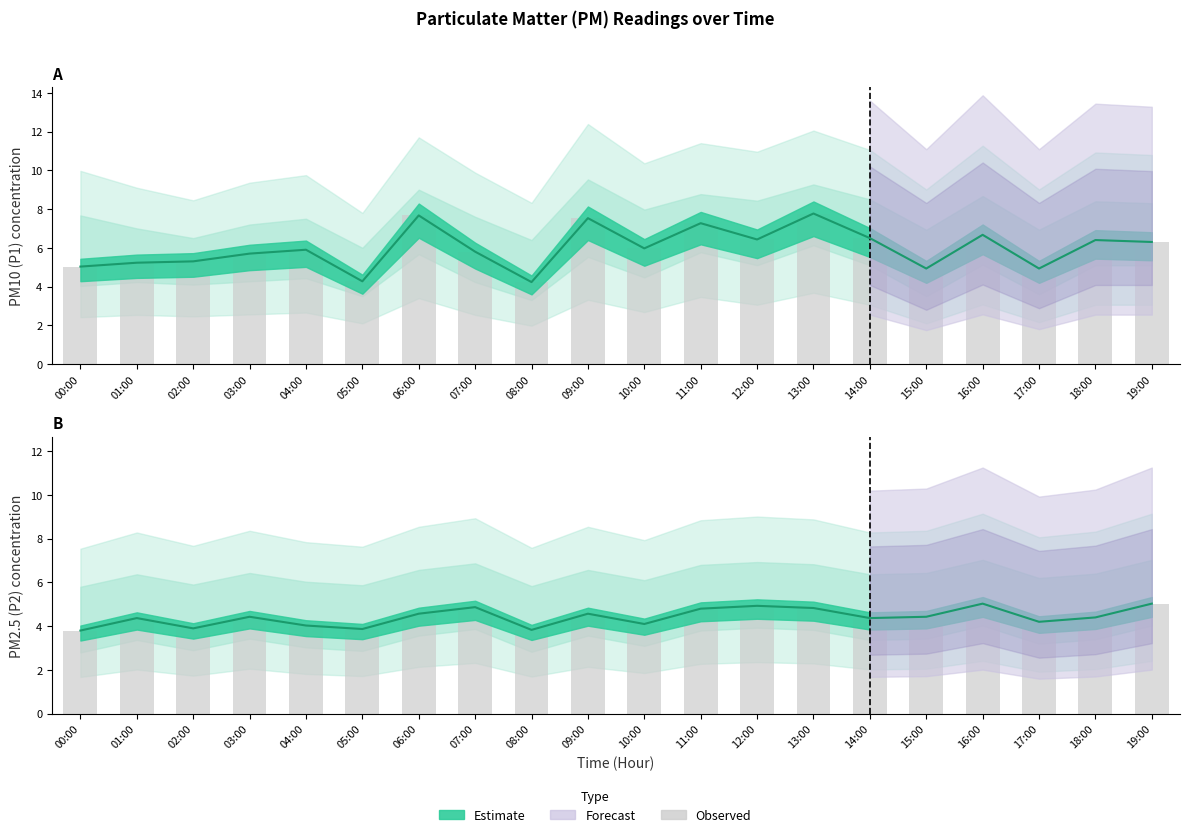

Reading left to right, list all the values displayed in this chart.

P1 observed: 00:00=5.0	01:00=5.2	02:00=5.3	03:00=5.7	04:00=5.9	05:00=4.3	06:00=7.7	07:00=5.8	08:00=4.2	09:00=7.5	10:00=6.0	11:00=7.3	12:00=6.4	13:00=7.8	14:00=6.5	15:00=4.9	16:00=6.7	17:00=4.9	18:00=6.4	19:00=6.3
P2 observed: 00:00=3.8	01:00=4.4	02:00=3.9	03:00=4.4	04:00=4.0	05:00=3.9	06:00=4.6	07:00=4.9	08:00=3.8	09:00=4.6	10:00=4.1	11:00=4.8	12:00=4.9	13:00=4.8	14:00=4.4	15:00=4.4	16:00=5.0	17:00=4.2	18:00=4.4	19:00=5.0